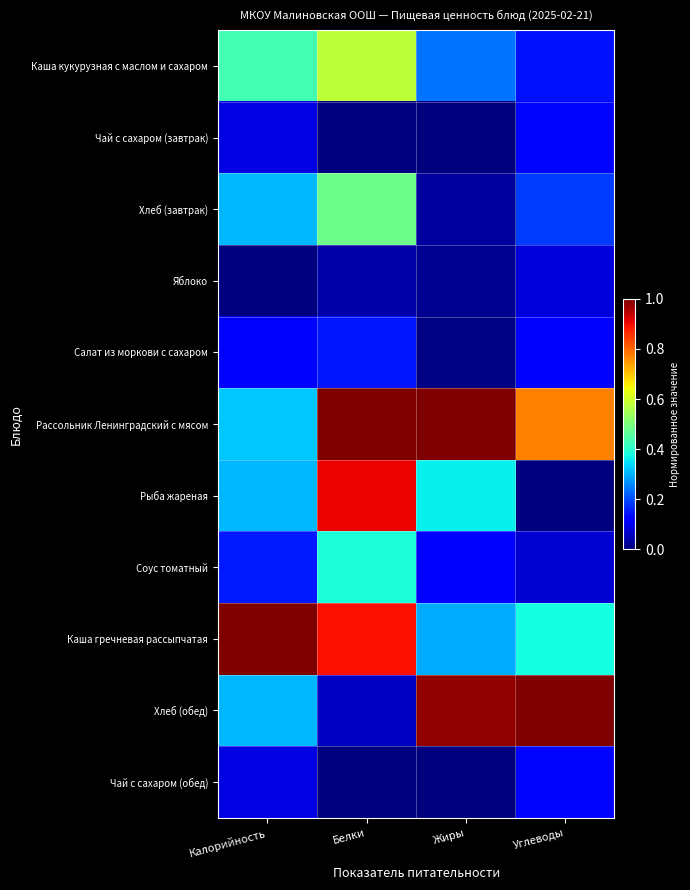

Rank the series at Углеводы from highest to lowest value.

Хлеб (обед), Рассольник Ленинградский с мясом, Каша гречневая рассыпчатая, Хлеб (завтрак), Каша кукурузная с маслом и сахаром, Чай с сахаром (завтрак), Чай с сахаром (обед), Салат из моркови с сахаром, Яблоко, Соус томатный, Рыба жареная